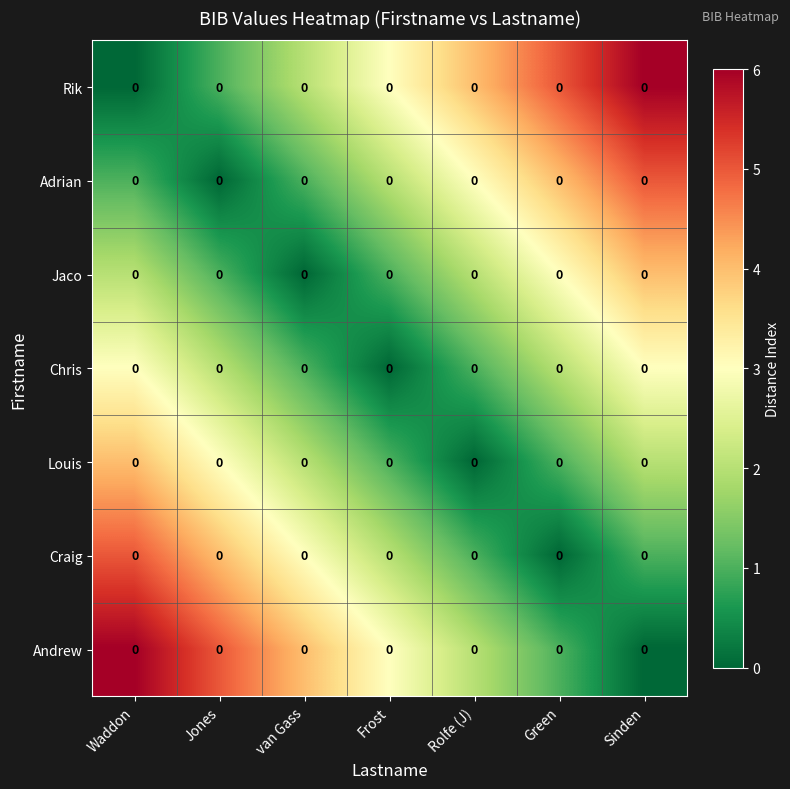

At which category does the chart reach its peak across all series?

Sinden